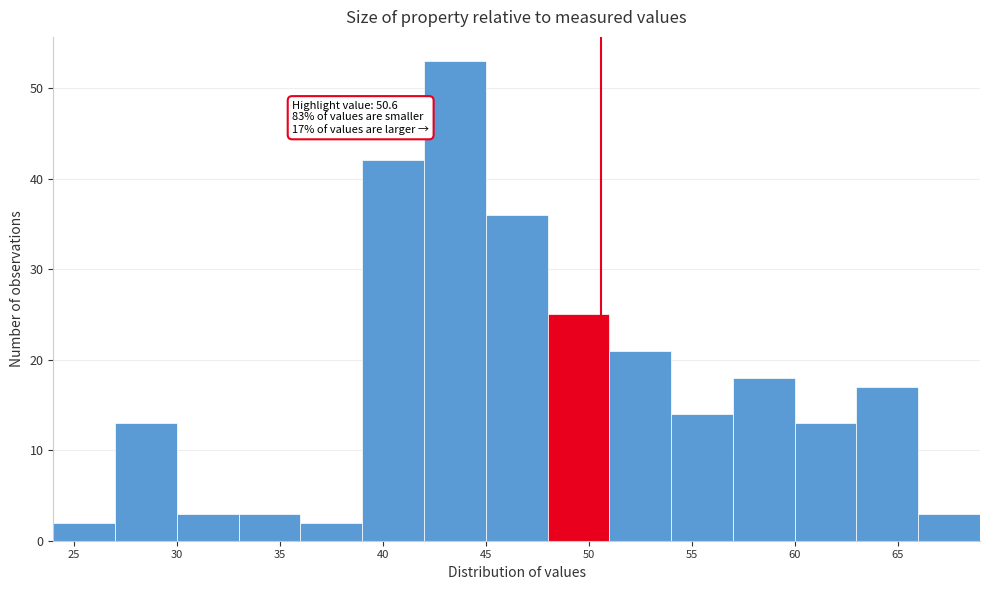

Which range on the x-axis has the tallest bar?

42 to 45